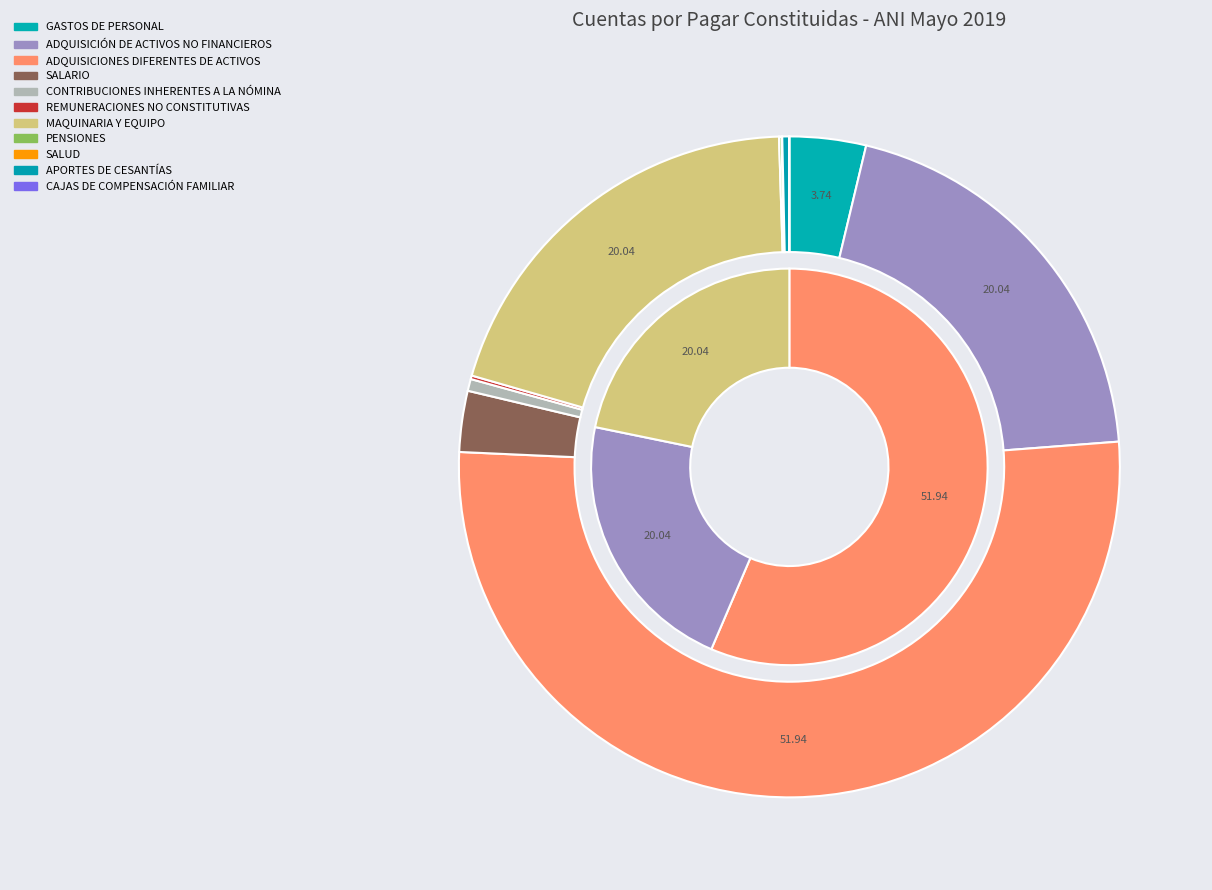

To the nearest percent, what is the difference between the largest and smallest slice percentages?

52%